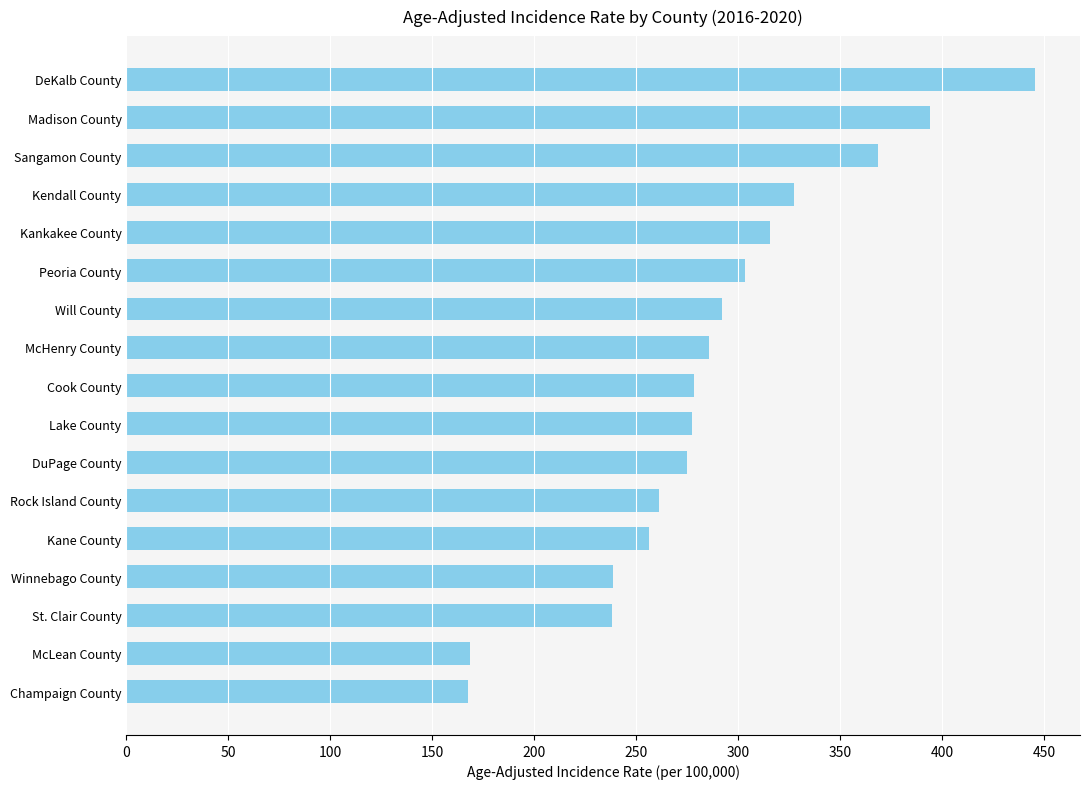

Read the value at Lake County.

277.6